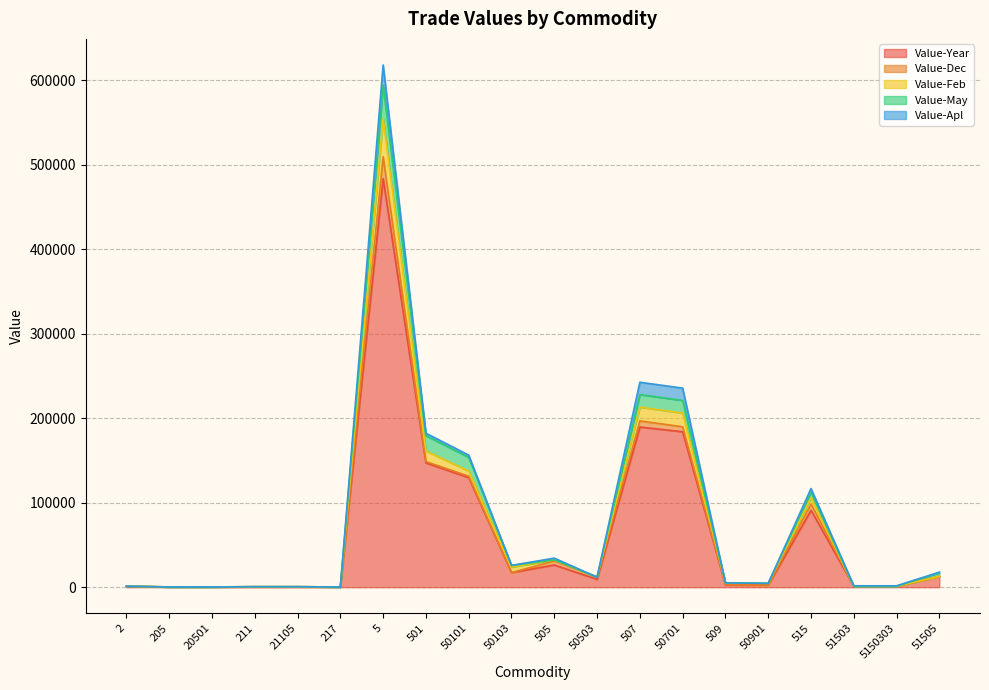

Reading left to right, extract all data points from this chart.

Value-Year: 929	334	334	324	324	271	483547	147071	129752	17319	26364	9331	189627	183984	2732	2429	91062	1223	1223	12786
Value-Dec: 324	0	0	324	324	0	26034	1678	1678	0	4772	2628	7221	5909	303	0	7535	0	0	0
Value-Feb: 0	0	0	0	0	0	44728	12524	6052	6472	1238	0	16293	16293	2170	2170	7411	0	0	0
Value-May: 0	0	0	0	0	0	39635	18090	16240	1850	0	0	14865	14865	0	0	6680	0	0	4348
Value-Apl: 0	0	0	0	0	0	24143	2864	2662	202	2060	0	14605	14605	0	0	4074	468	468	751